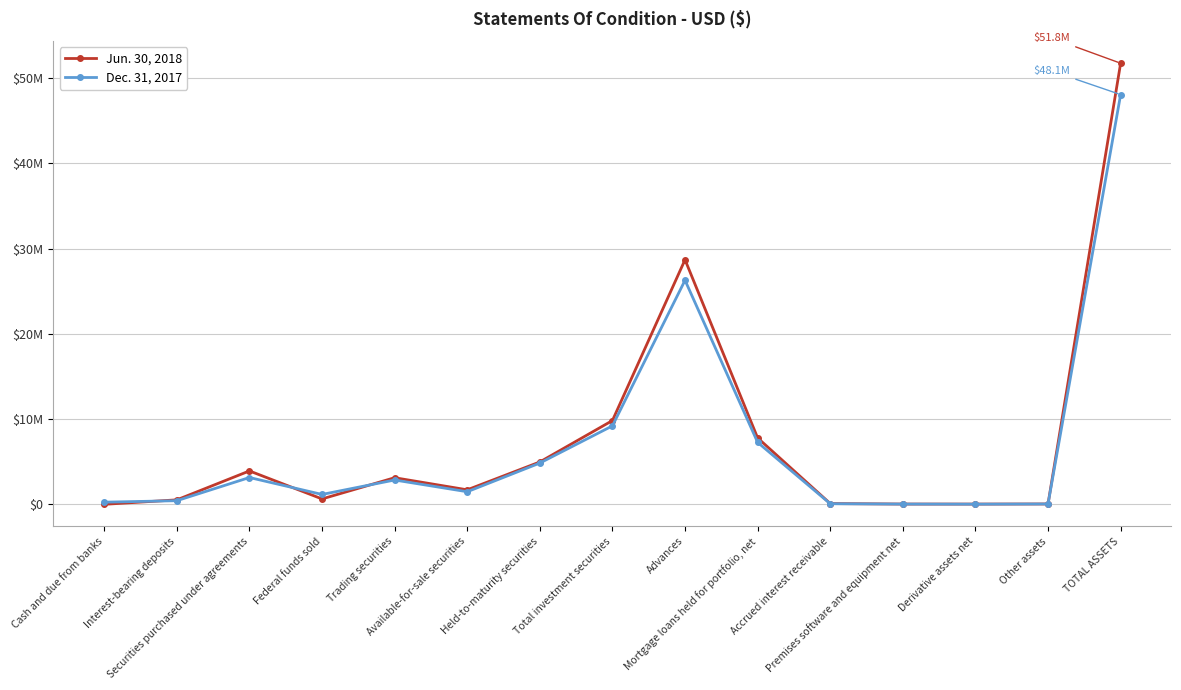

Between Total investment securities and Securities purchased under agreements, which is larger?

Total investment securities